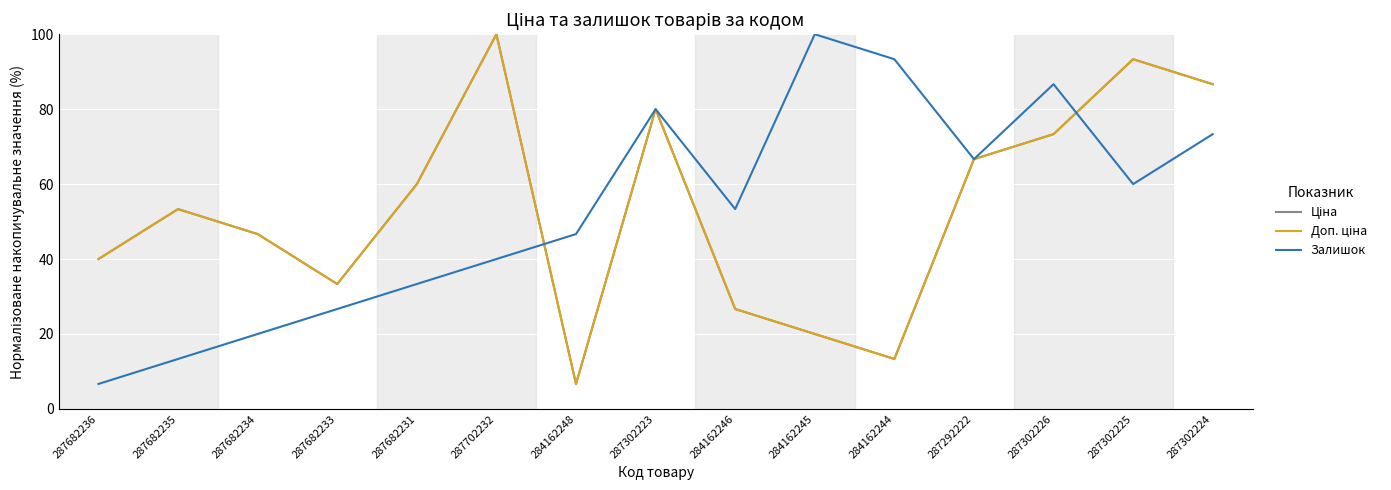

Which series changed the most between 287302223 and 287302226?

Ціна